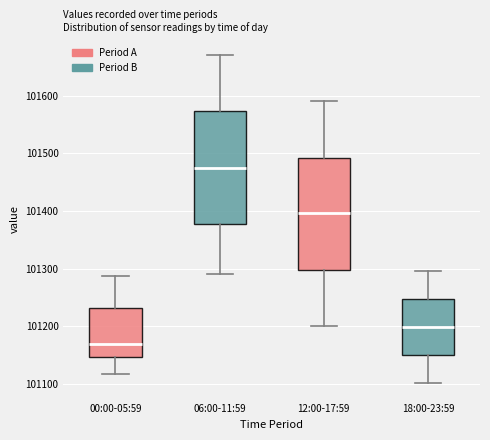

Reading left to right, transcribe this box plot: for each box, give where its median line is, the range the box spans, and where its two whiskers end, as read against the y-axis. The values are not printed on the chart, so give them approximately, as read against the axis.

00:00-05:59: median 101170, box 101150 to 101230, whiskers 101120 to 101290
06:00-11:59: median 101480, box 101380 to 101570, whiskers 101290 to 101670
12:00-17:59: median 101400, box 101300 to 101490, whiskers 101200 to 101590
18:00-23:59: median 101200, box 101150 to 101250, whiskers 101100 to 101300